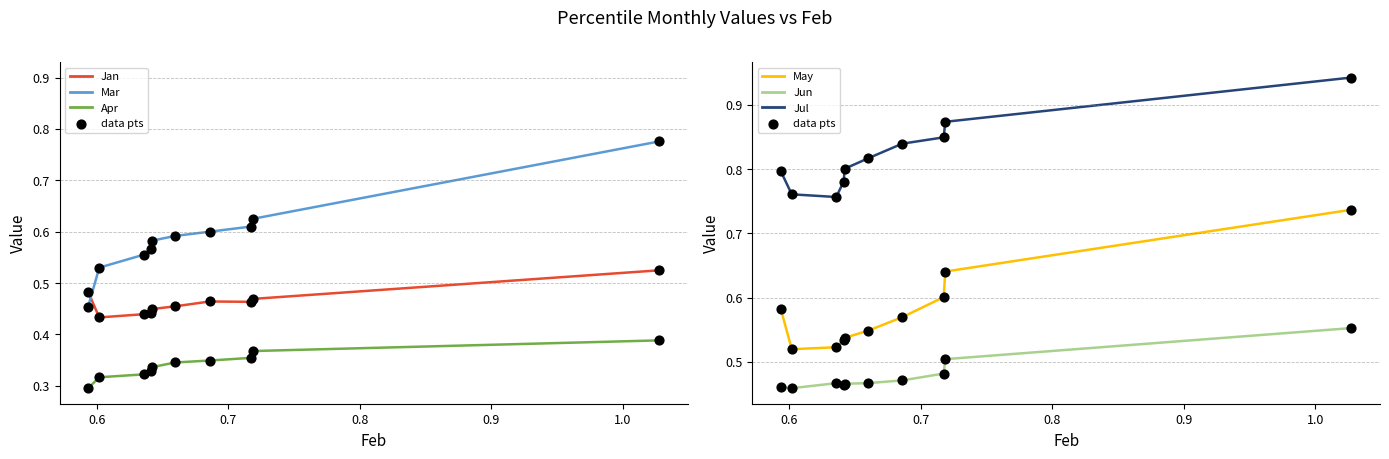

Which series reaches the minimum Y coordinate?

Apr